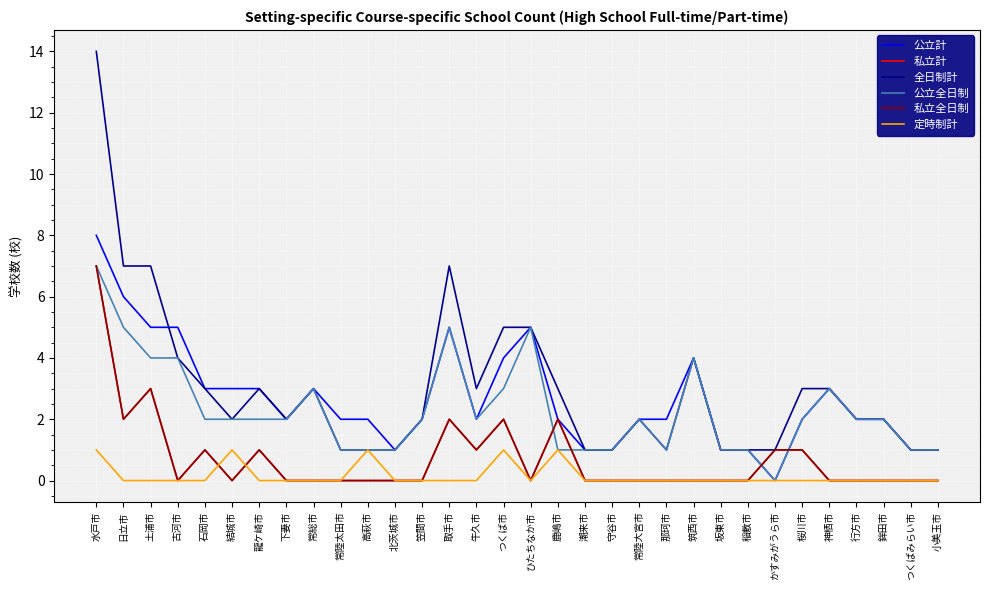

At which category is the sum across all series the highest?

水戸市